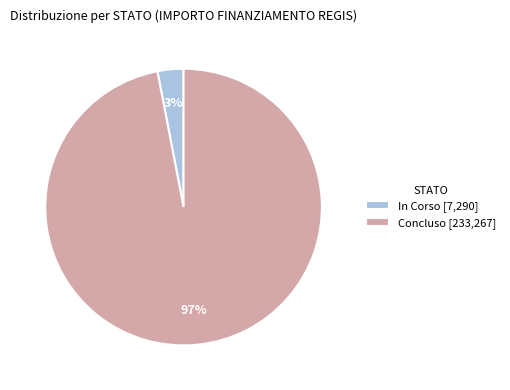

Is there a majority slice in this chart?

Yes